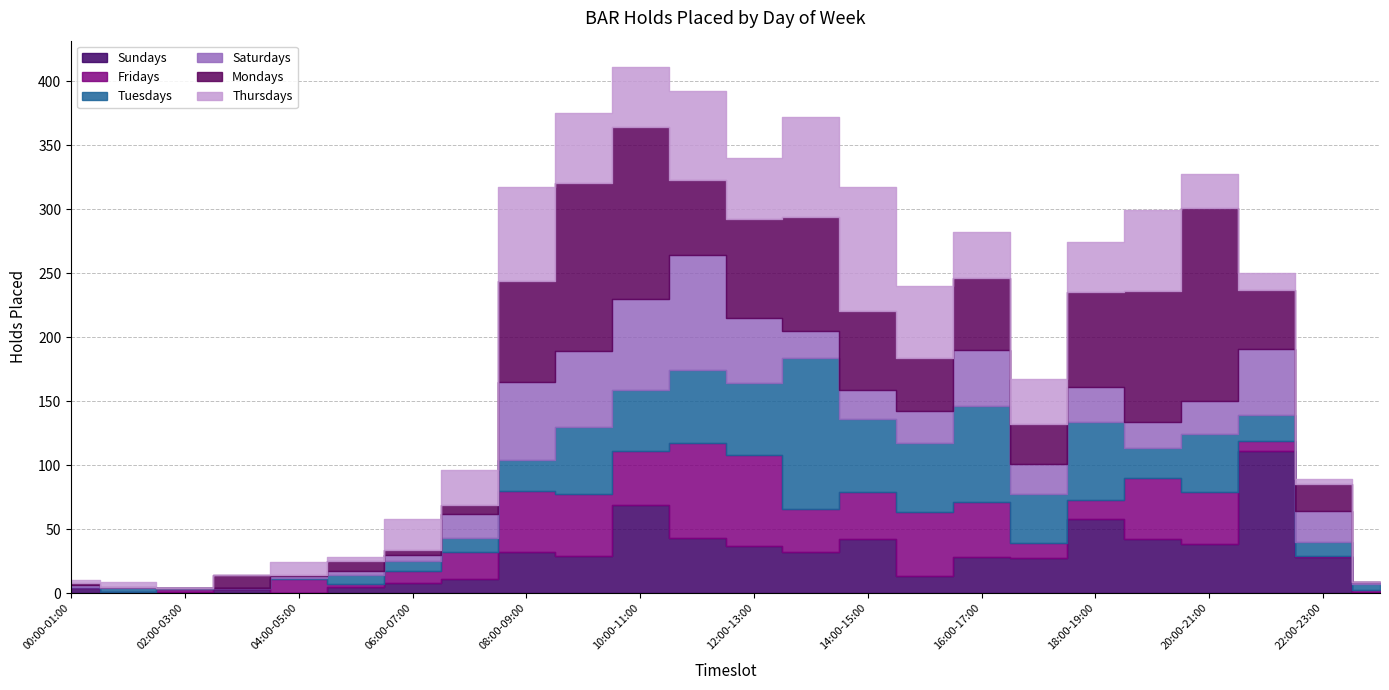

How many positive values does the Tuesdays series have?

22